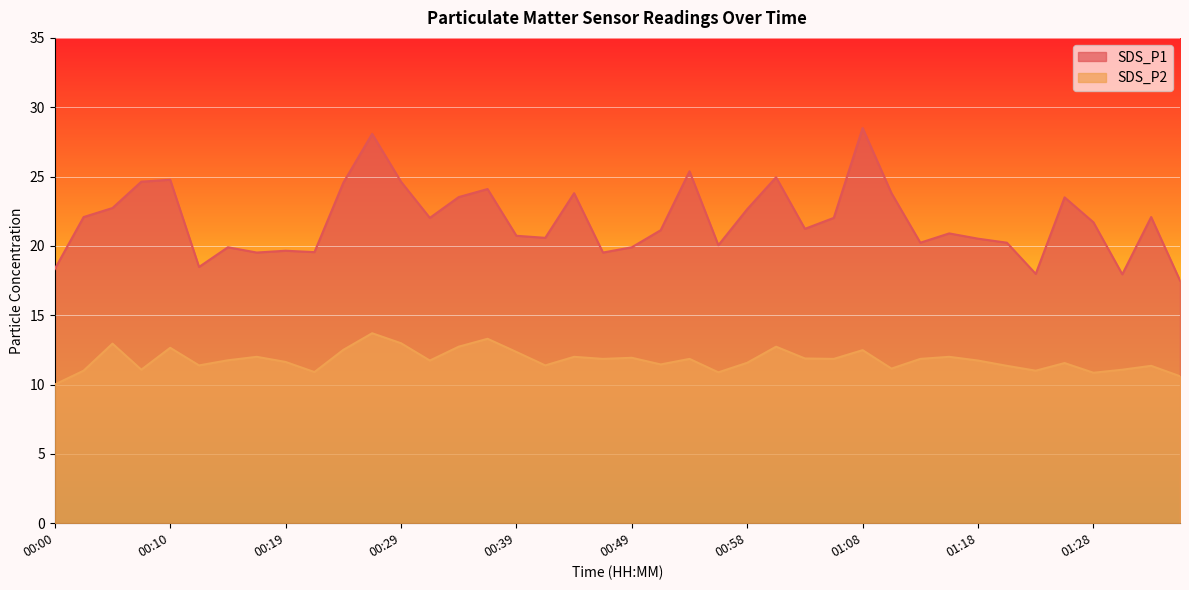

List the series in order of their overall mean, highest first.

SDS_P1, SDS_P2